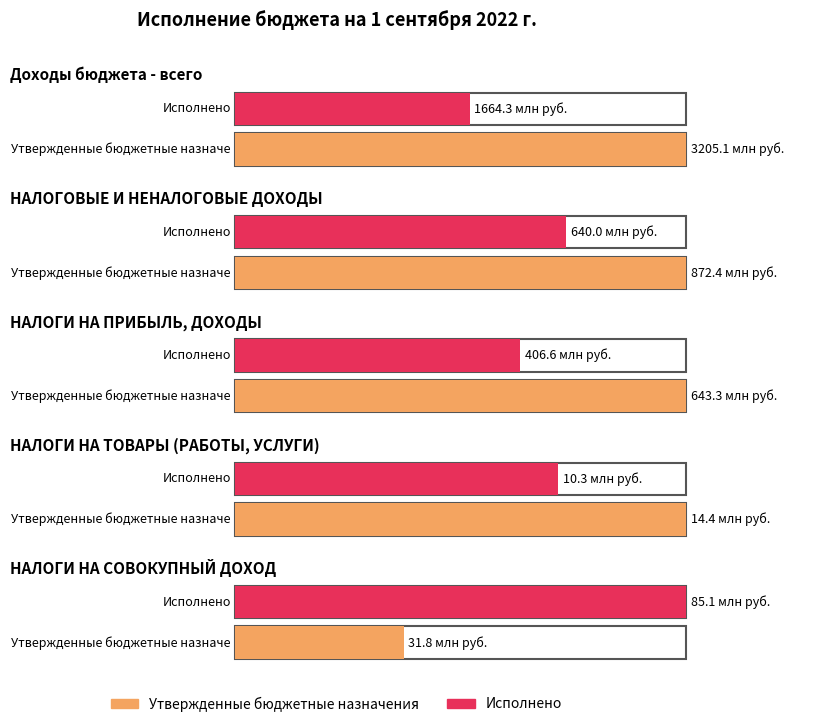

List the series in order of their overall mean, highest first.

Утвержденные бюджетные назначения, Исполнено